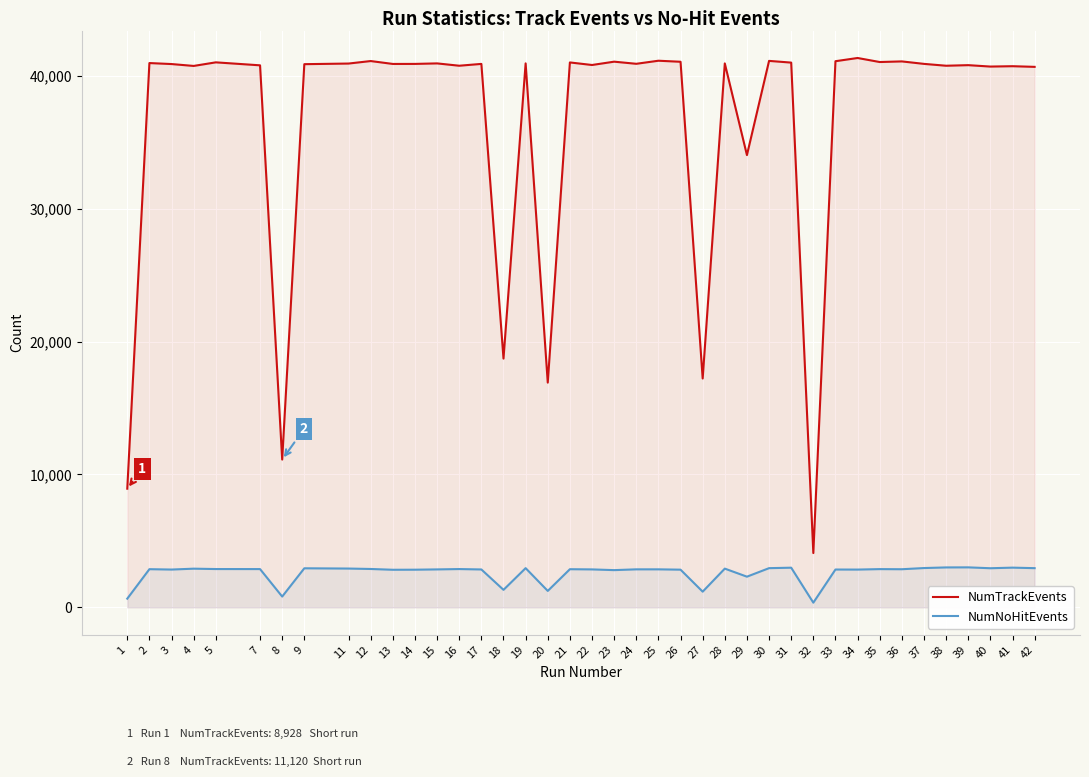

What is the value of the NumNoHitEvents point at the 26th from the left?

2912